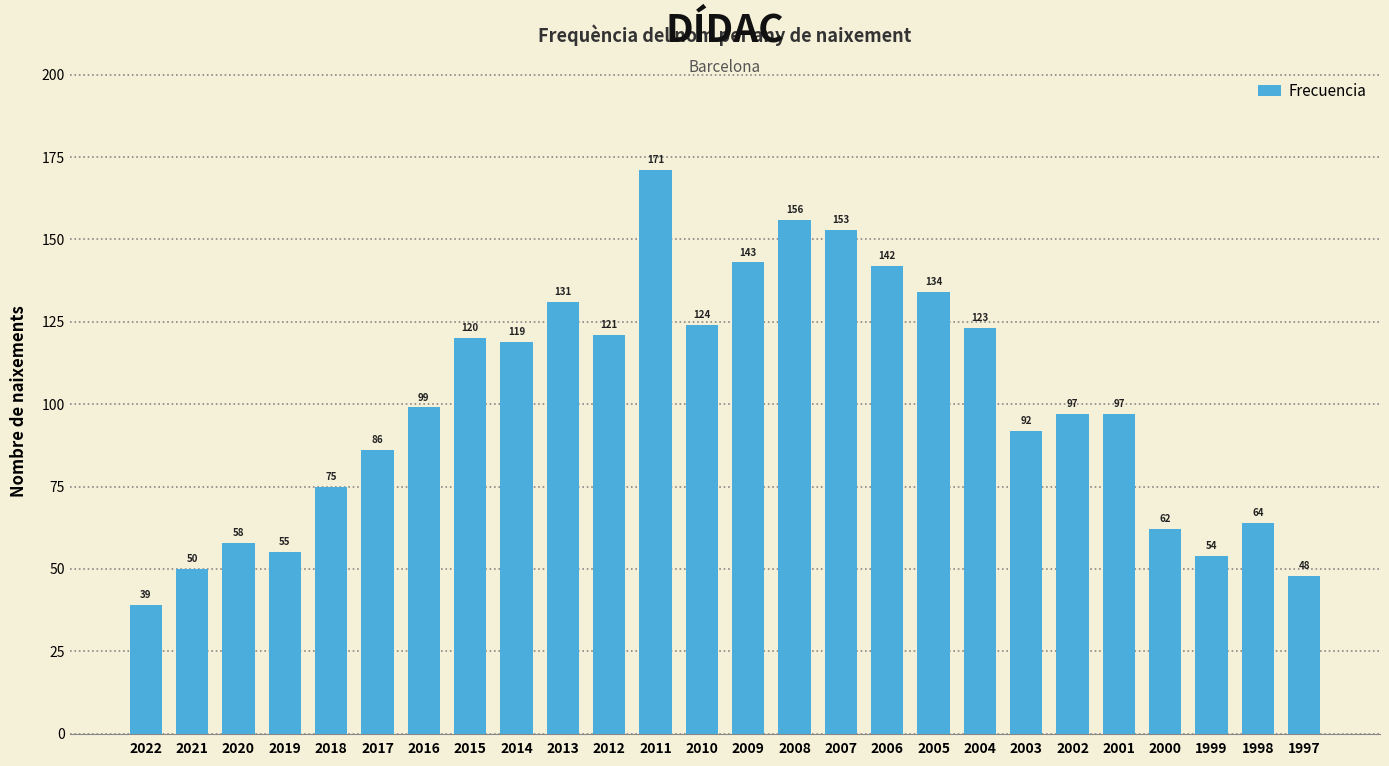

What value does the data have at 2004, to the nearest 5?

125